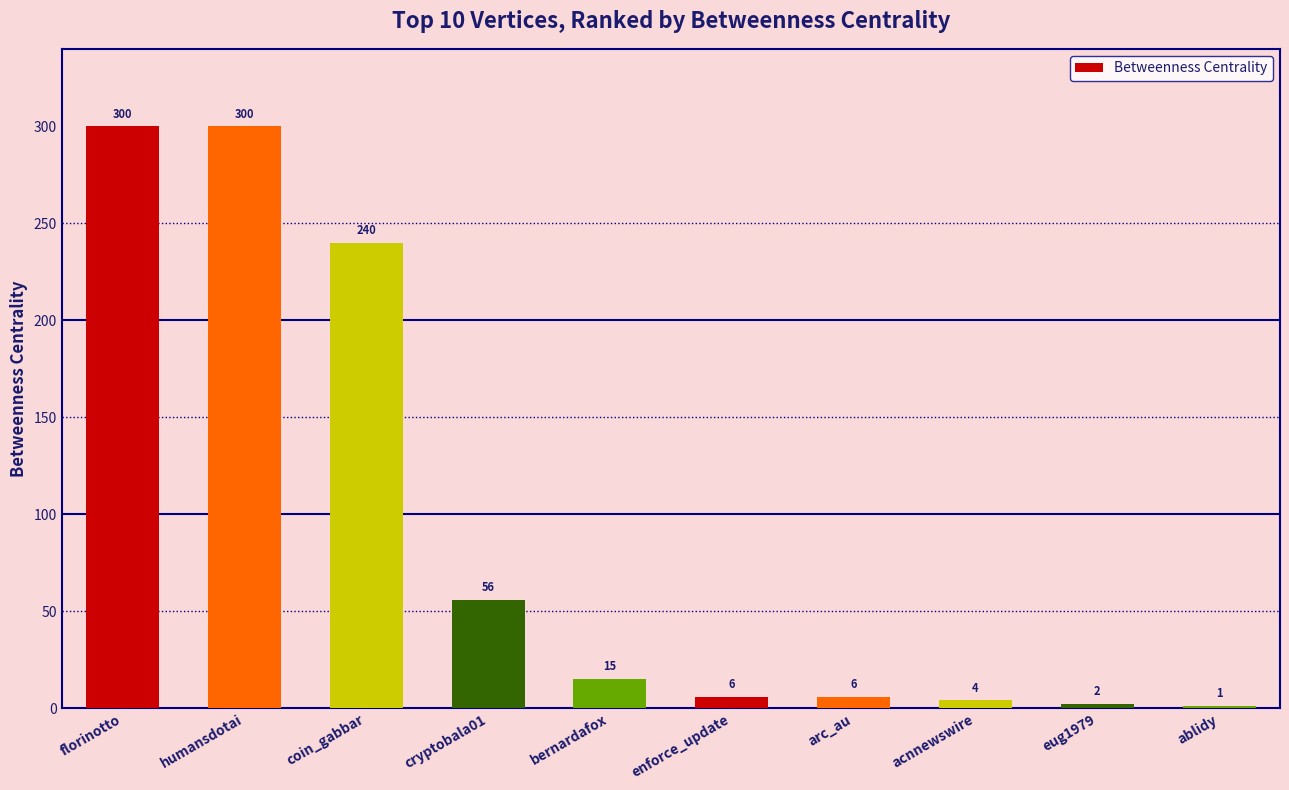

True or false: the data shows 457 at humansdotai.

False